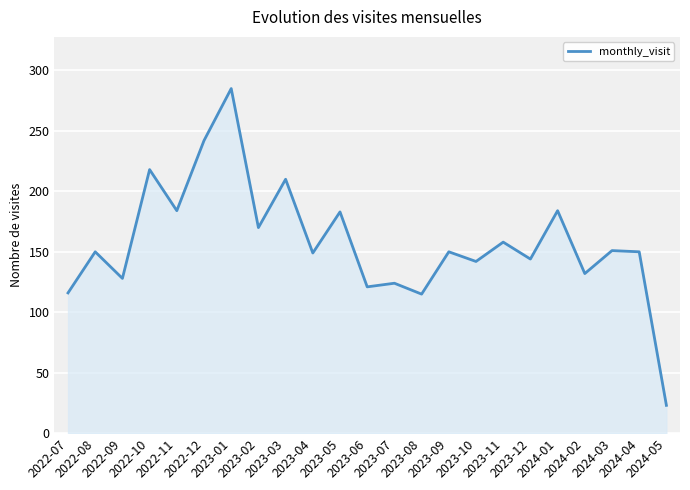

What position from the left is 2023-05?

11